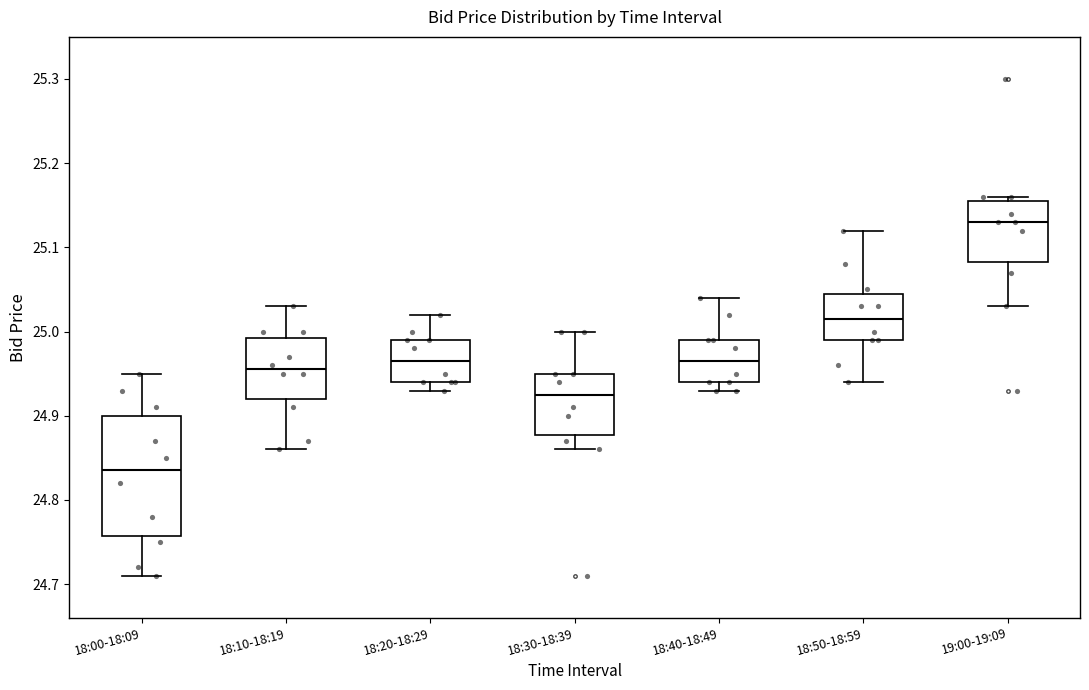

Where does the median line of the box for 18:50-18:59 sit on the y-axis? The values are not printed on the chart, so give them approximately, as read against the axis.

25.02